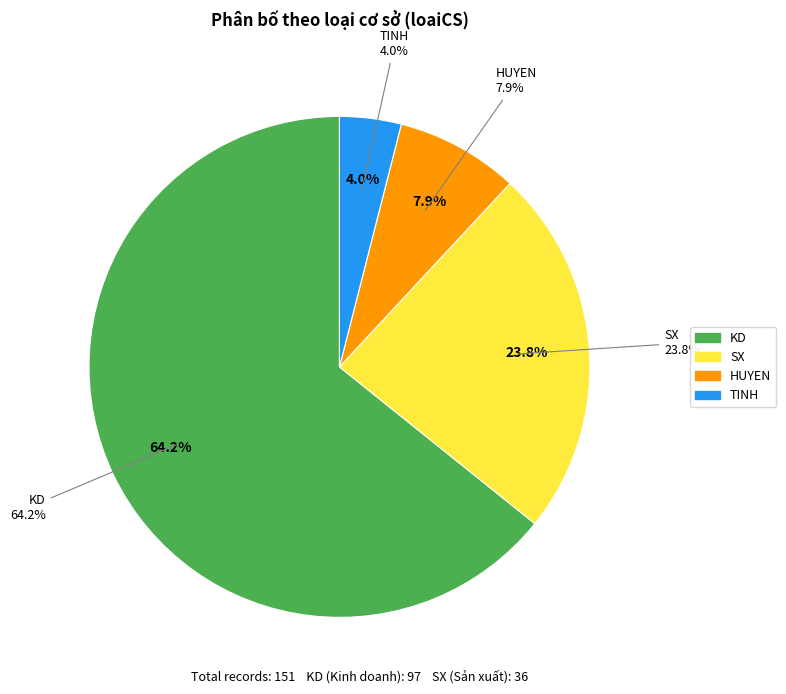

The HUYEN slice represents 8% of the pie. True or false?

True